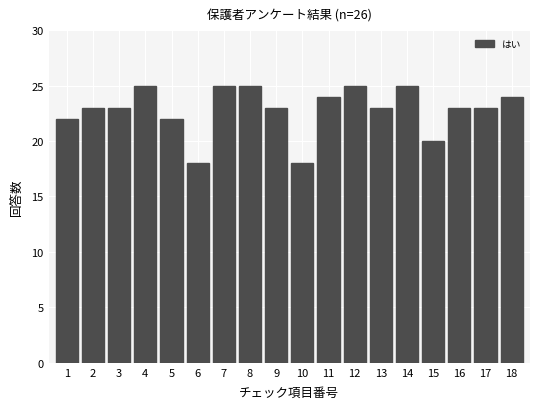

Reading left to right, extract all data points from this chart.

22	23	23	25	22	18	25	25	23	18	24	25	23	25	20	23	23	24